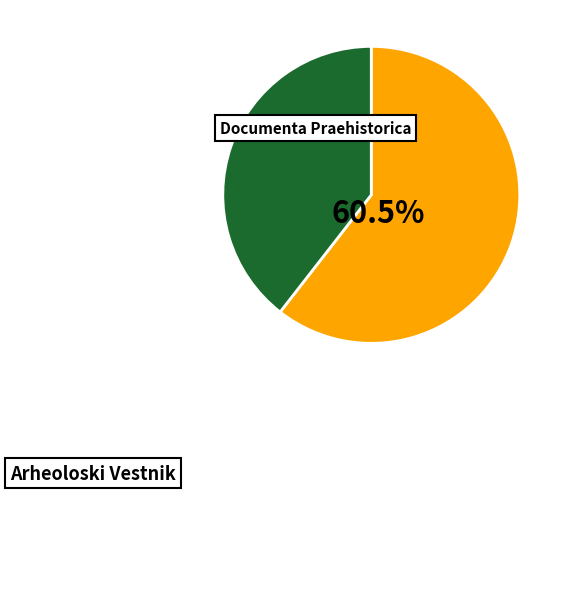

What is the smallest slice in the pie chart?

Arheoloski Vestnik